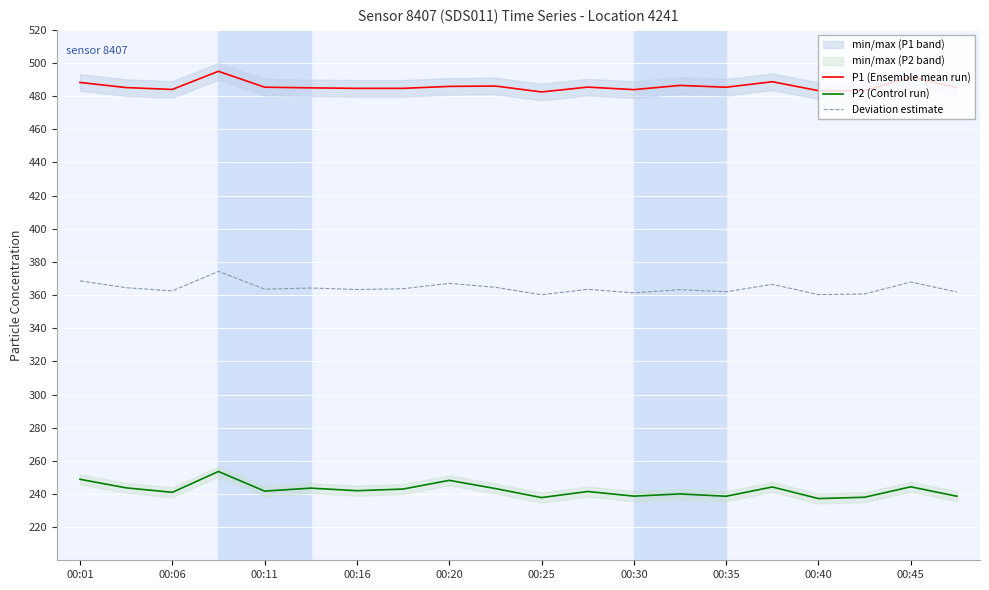

How many distinct data groups are displayed?

3